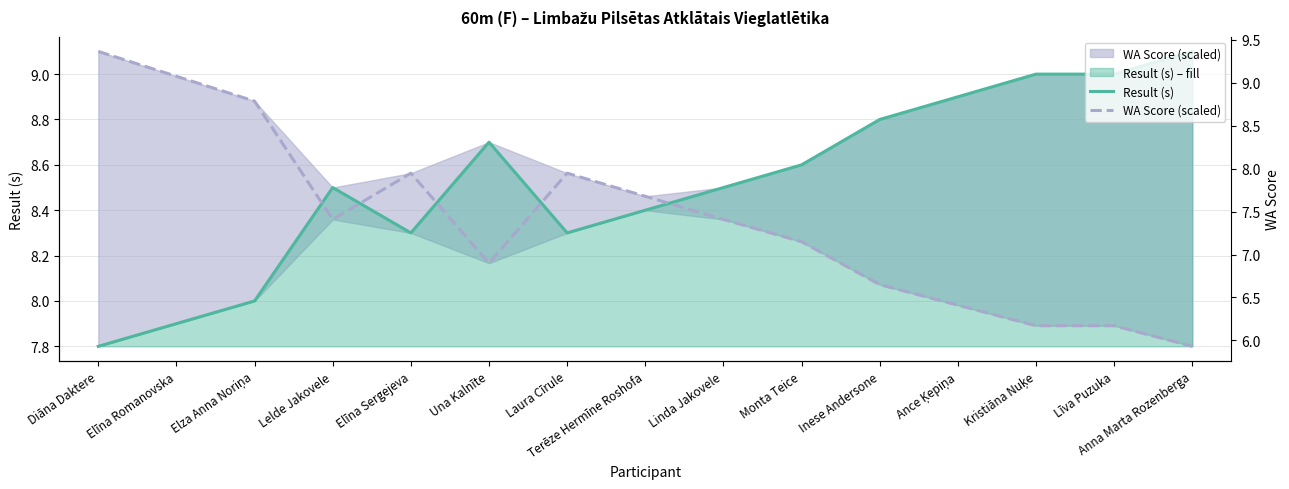

At which label is Result (s) closest to 8?

Elza Anna Noriņa